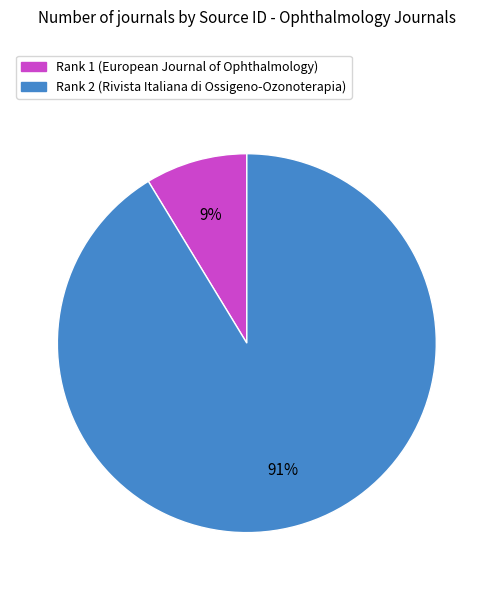

What percentage is the Rank 1 (European Journal of Ophthalmology) slice, to the nearest percent?

9%